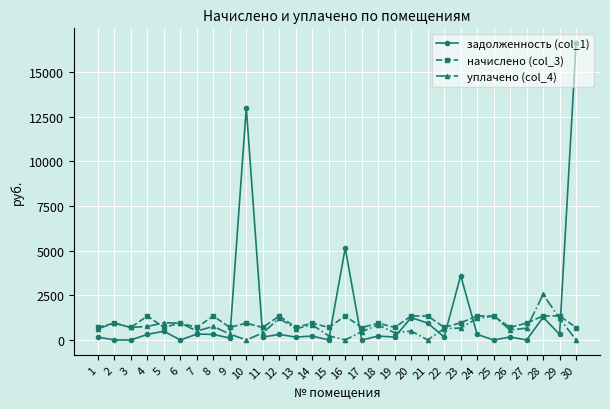

Rank the series by their average value, from highest to lowest.

задолженность (col_1), начислено (col_3), уплачено (col_4)